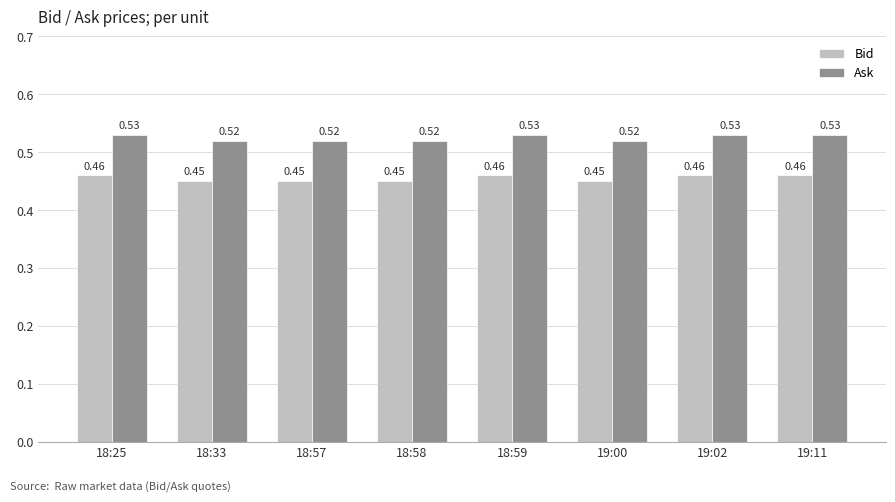

What is the total value across all series at 18:58?

1.0